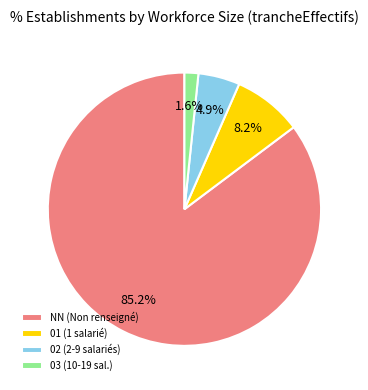

What is the majority slice?

NN